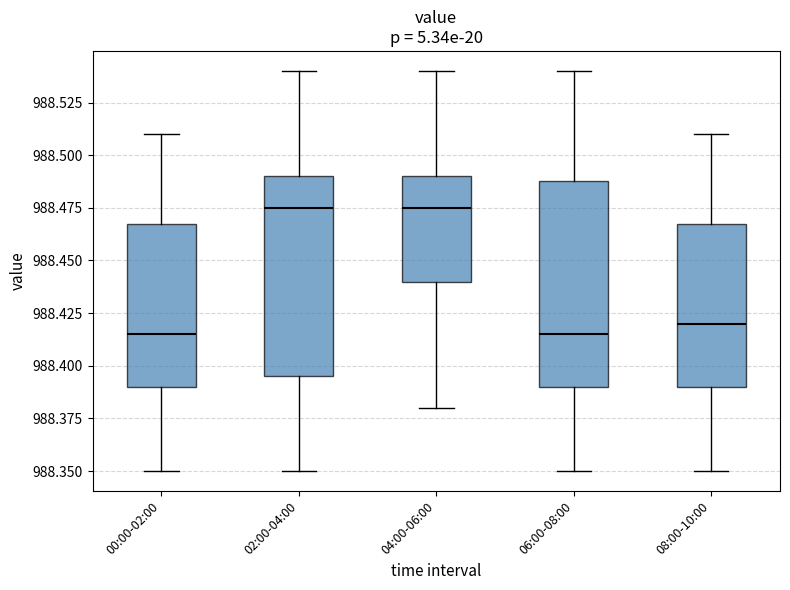

Where does the median line of the box for 08:00-10:00 sit on the y-axis? The values are not printed on the chart, so give them approximately, as read against the axis.

988.420